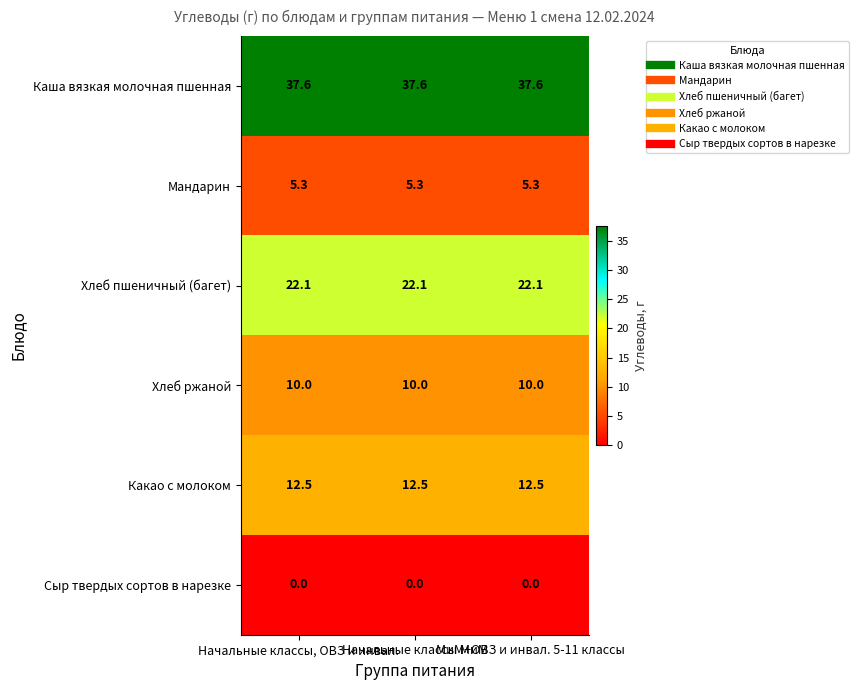

What is the maximum value for Какао с молоком?

12.5